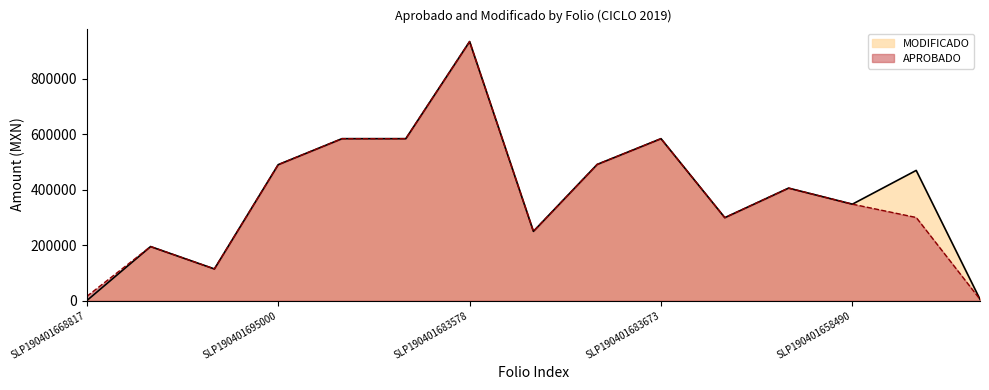

What is the maximum value shown in the chart?

934723.2